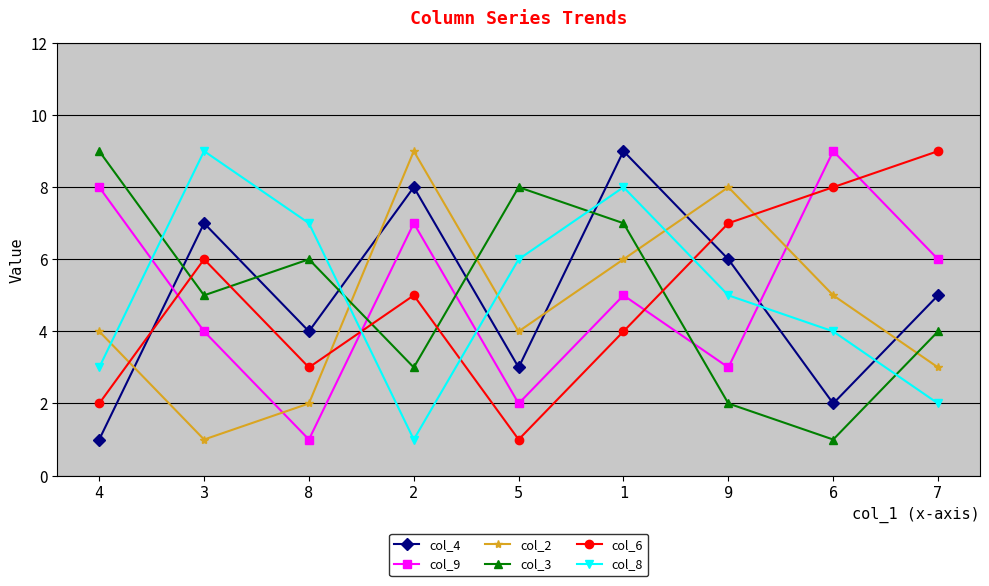

What is the greatest value displayed?

9